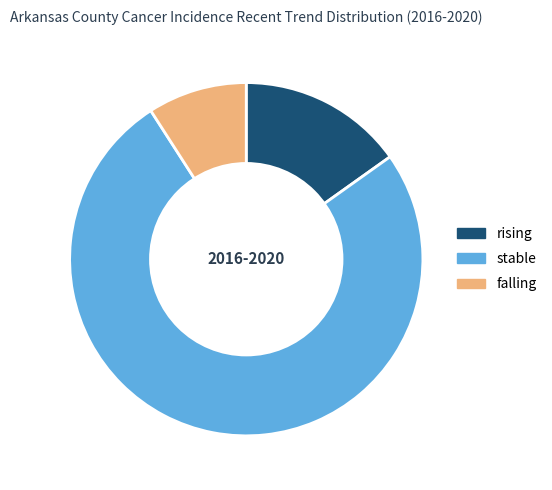

True or false: falling accounts for 3% of the total.

False